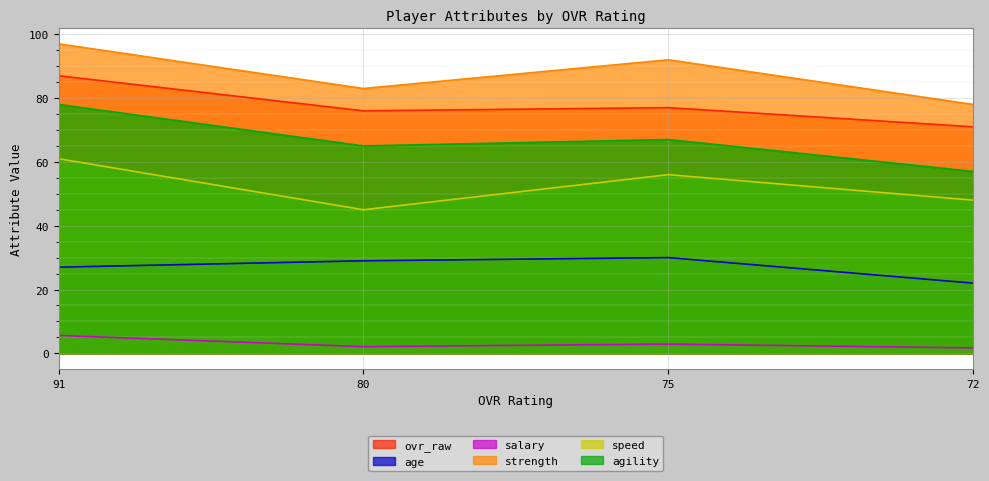

Reading left to right, list all the values displayed in this chart.

ovr_raw: 87.0	76.0	77.0	71.0
age: 27.0	29.0	30.0	22.0
salary: 5.6	2.1	2.9	1.7
strength: 97.0	83.0	92.0	78.0
speed: 61.0	45.0	56.0	48.0
agility: 78.0	65.0	67.0	57.0